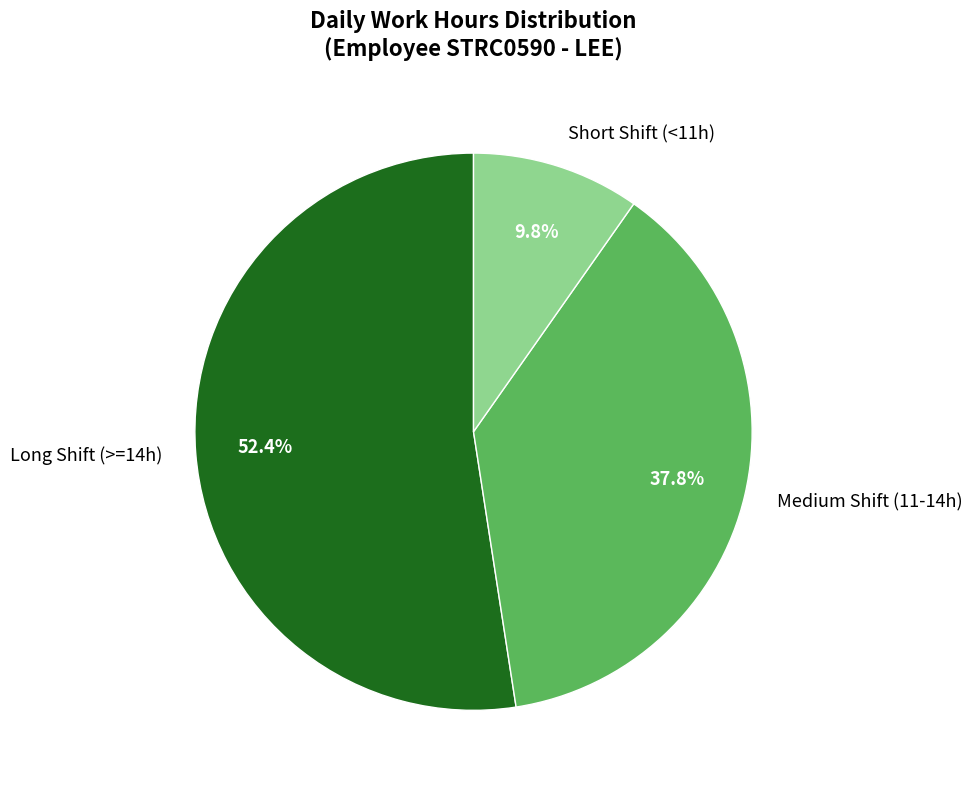

To the nearest percent, what is the average slice percentage?

33%